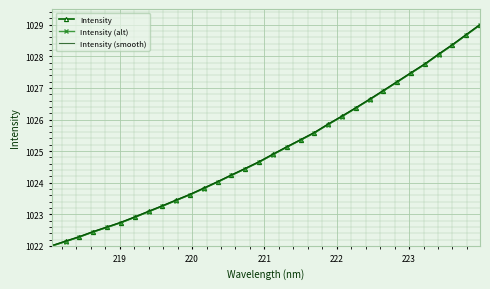

Which series has the widest spread of values?

Intensity (smooth)